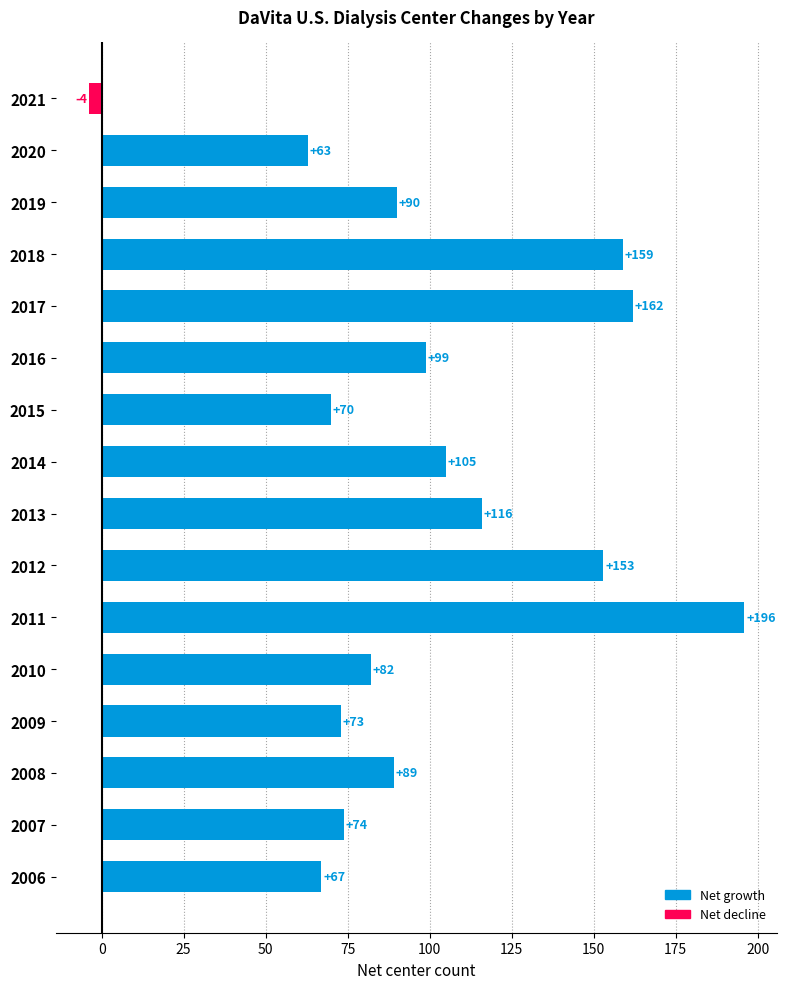

What is the difference between the maximum and second lowest values?

133